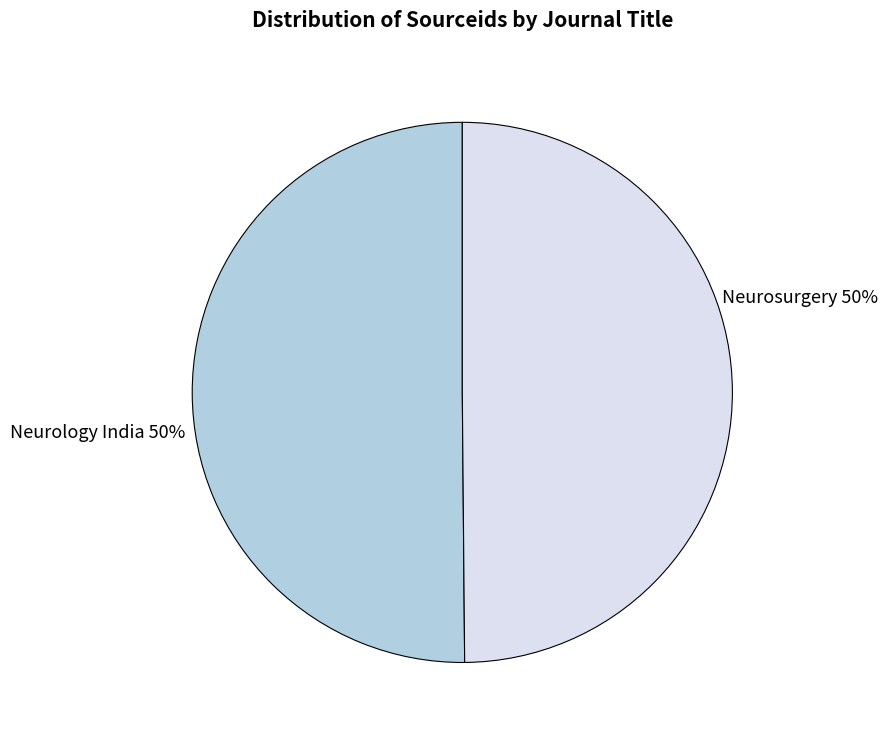

To the nearest percent, what is the average slice percentage?

50%